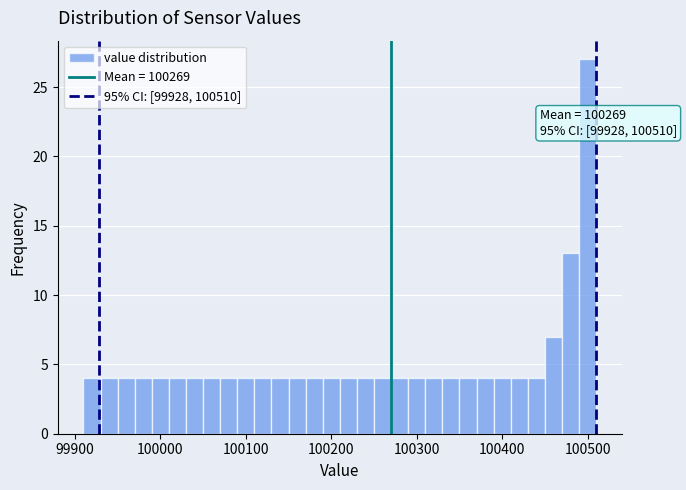

Read against the x-axis, roughly where is the centre of the tallest bar?

100500